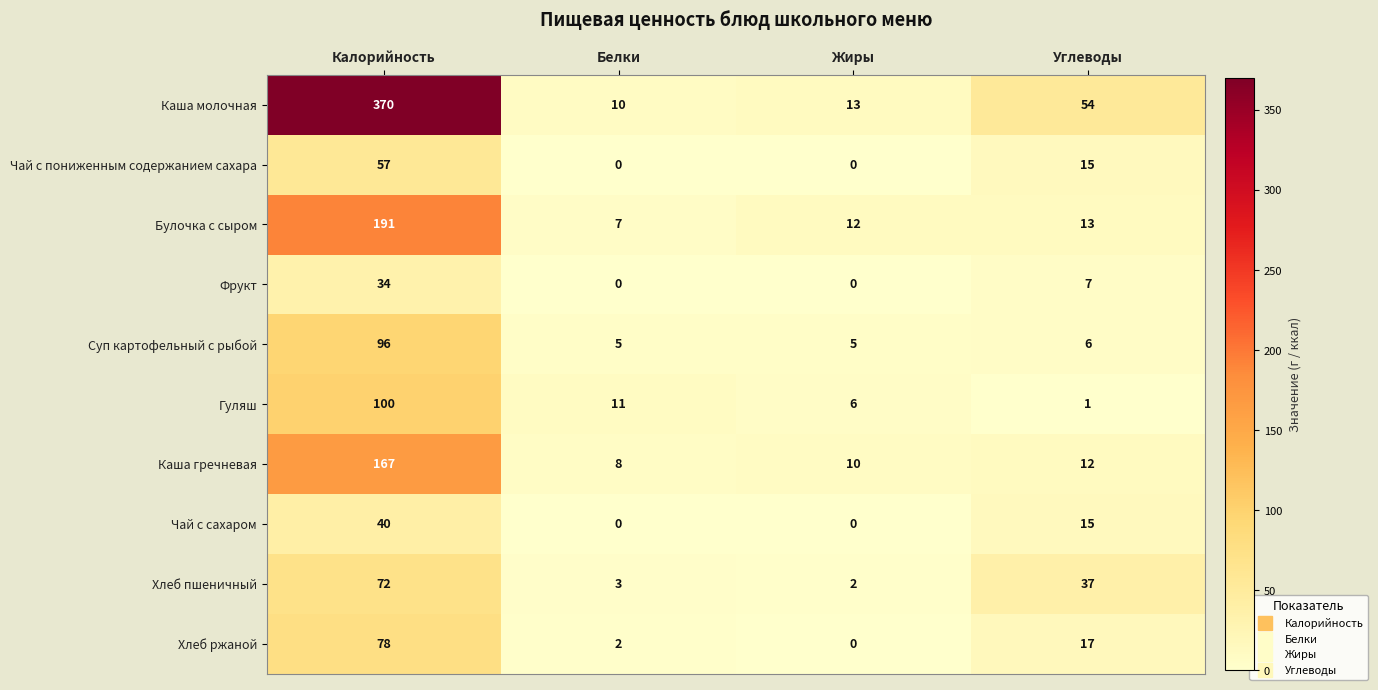

Rank the series by their maximum value, from lowest to highest.

Фрукт, Чай с сахаром, Чай с пониженным содержанием сахара, Хлеб пшеничный, Хлеб ржаной, Суп картофельный с рыбой, Гуляш, Каша гречневая, Булочка с сыром, Каша молочная